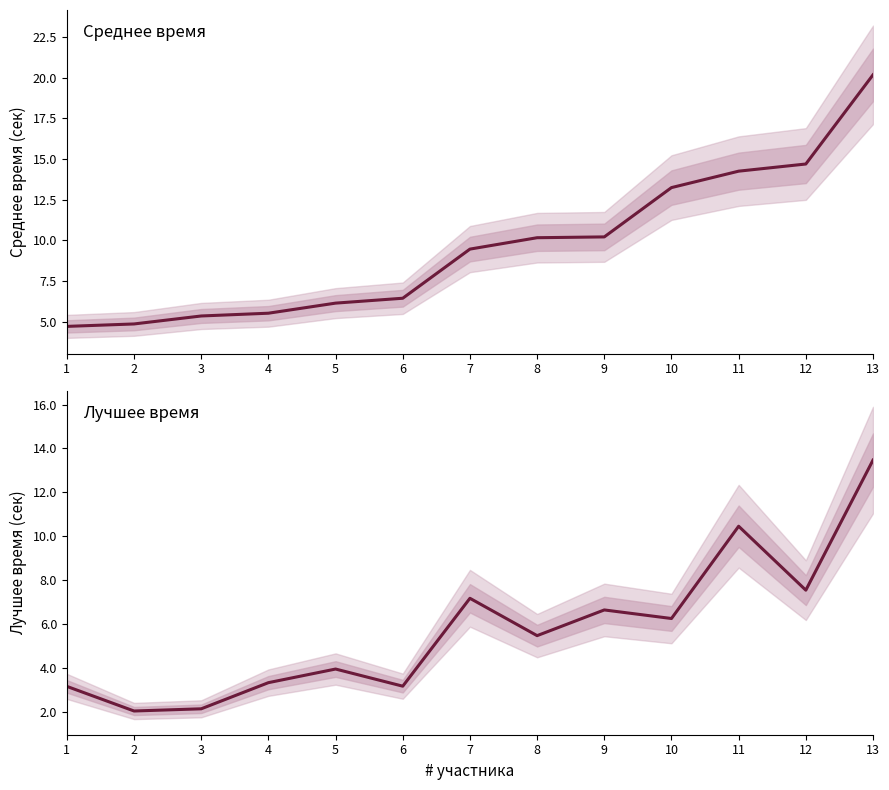

List the series in order of their overall mean, lowest first.

Лучшее, Среднее